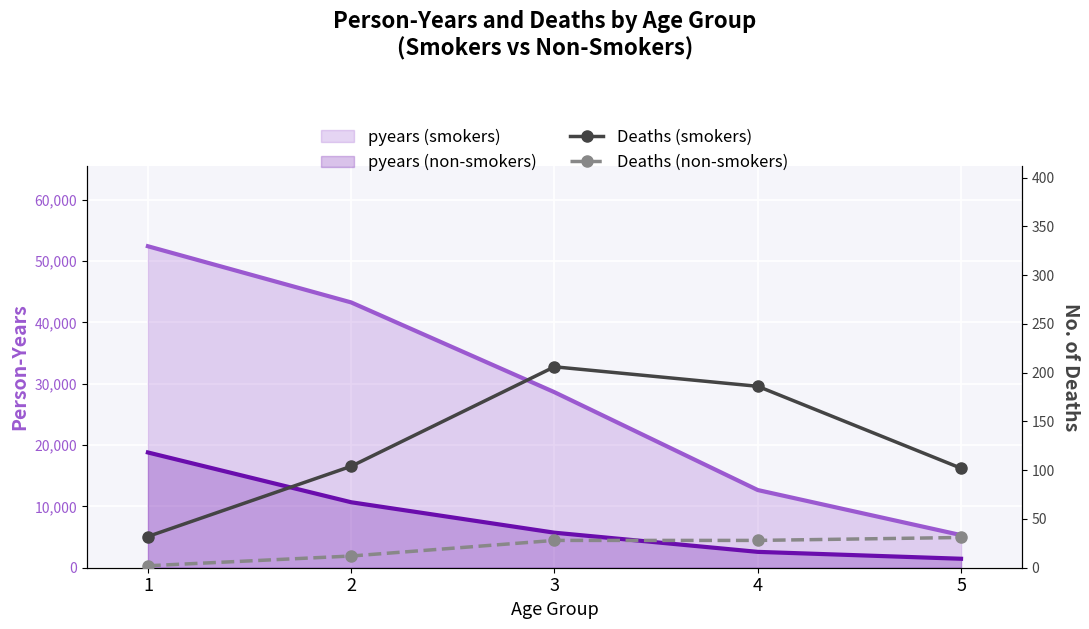

At how many categories does at least one series exceed 60?

4